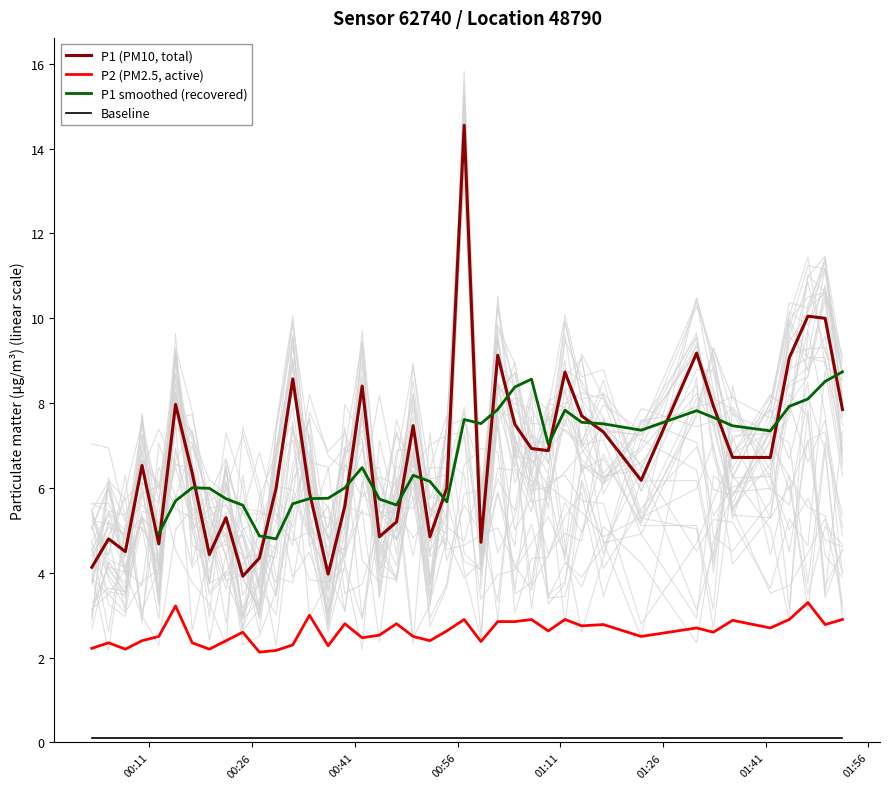

What is the minimum value for P1 (PM10, total)?

3.9